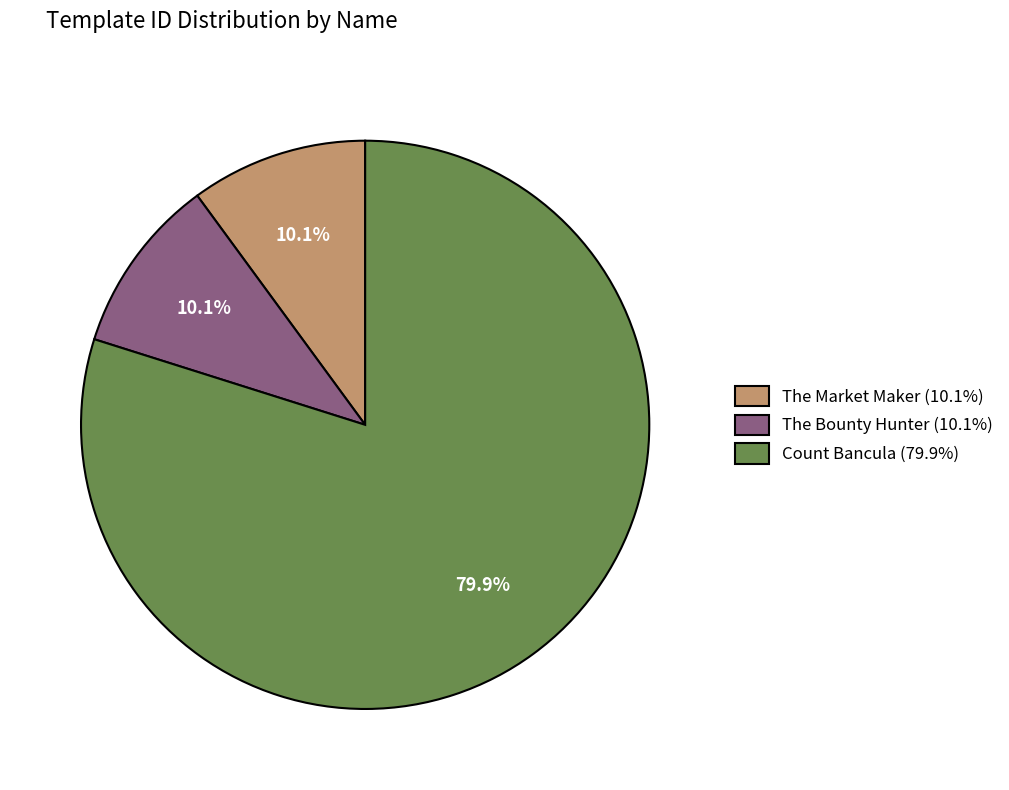

Is it true that Count Bancula is 93% of the pie?

False